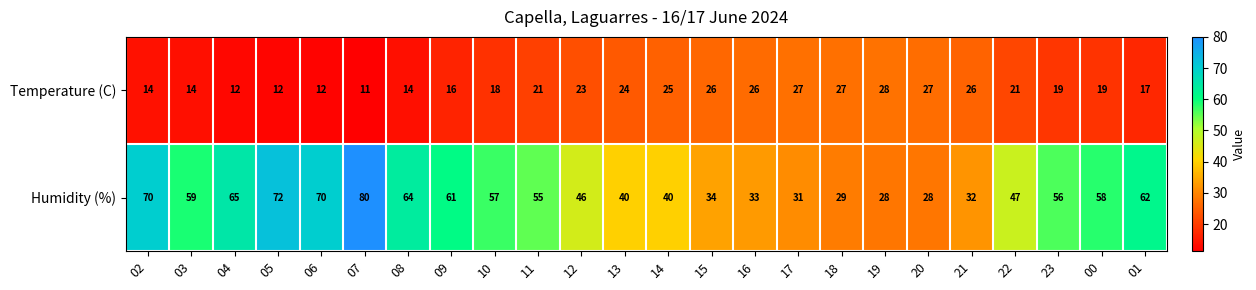

List the series in order of their peak value, highest first.

Humidity (%), Temperature (C)